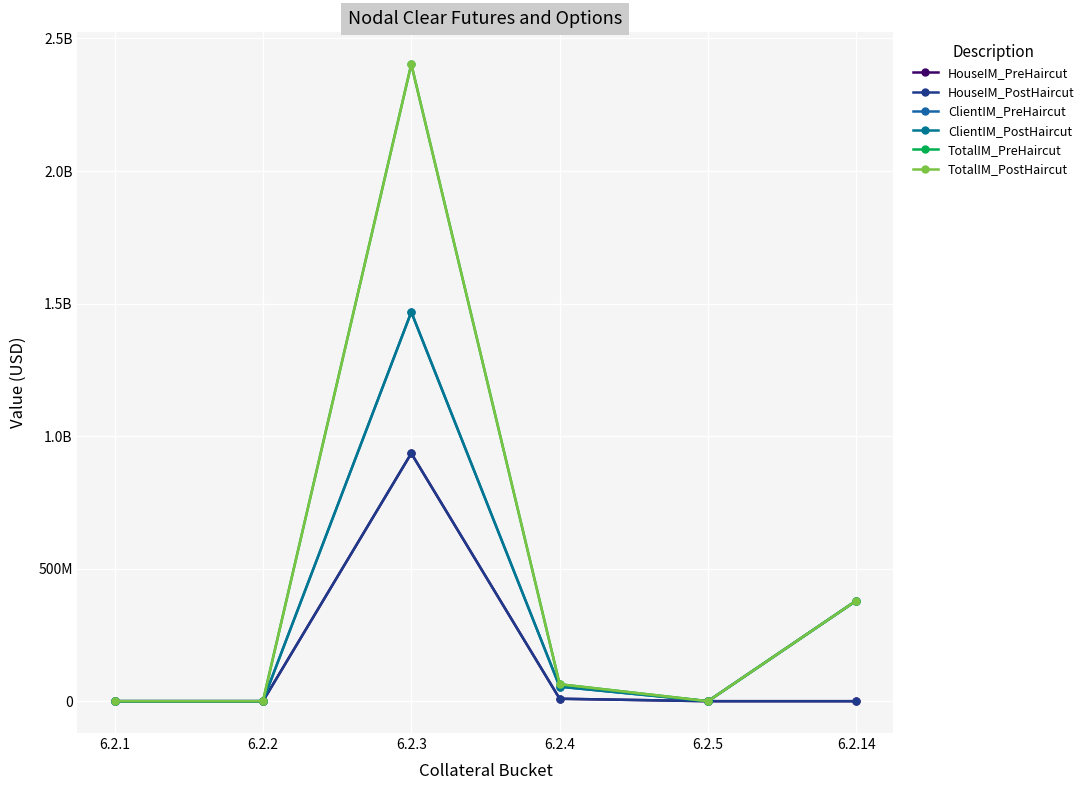

How many interior local peaks does the ClientIM_PreHaircut series have?

1